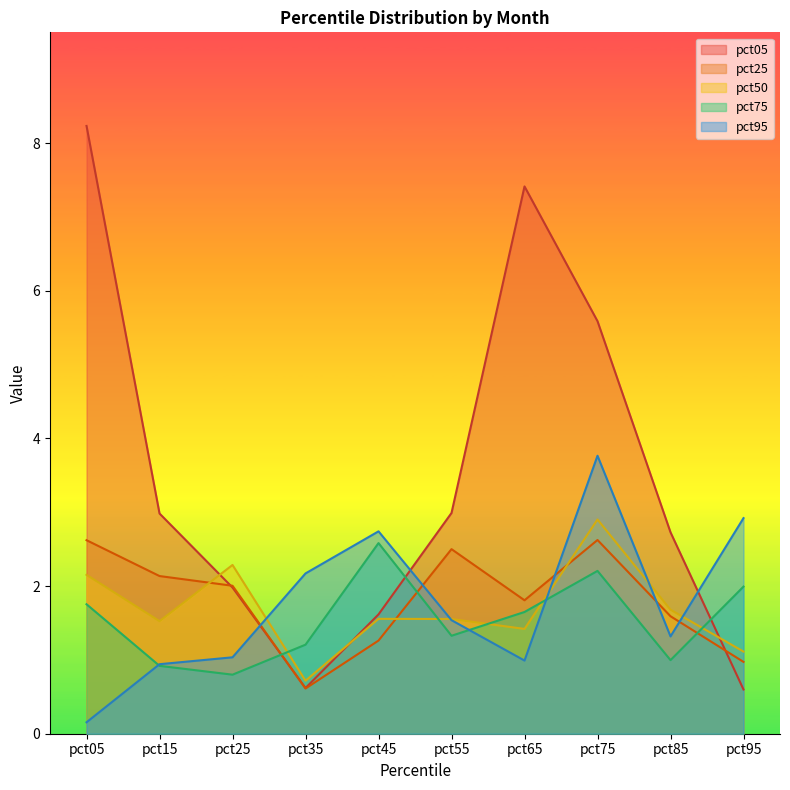

Is it true that pct05 equals 3.1 at pct75?

False